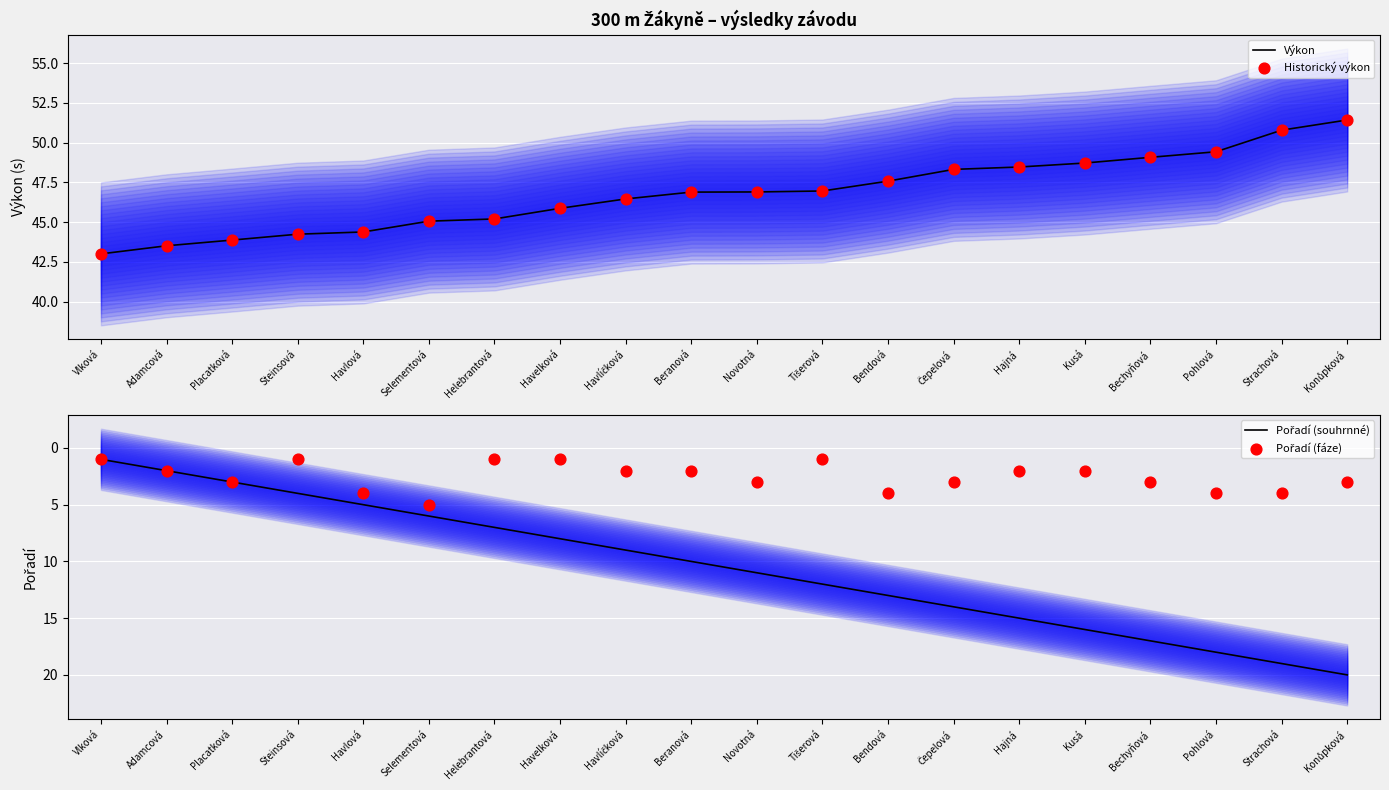

At which category is the sum across all series the highest?

Konůpková